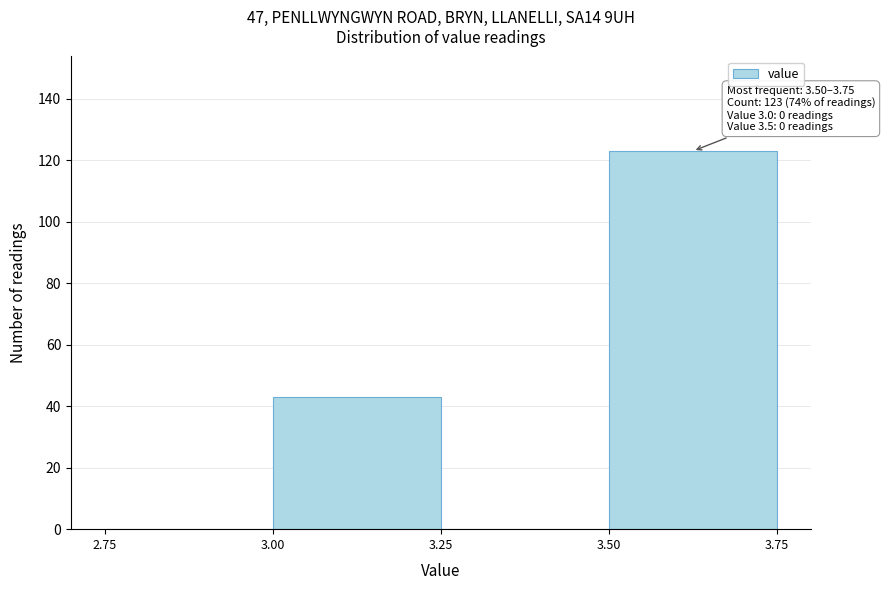

Over which range of the x-axis is the bar tallest?

3.50 to 3.75